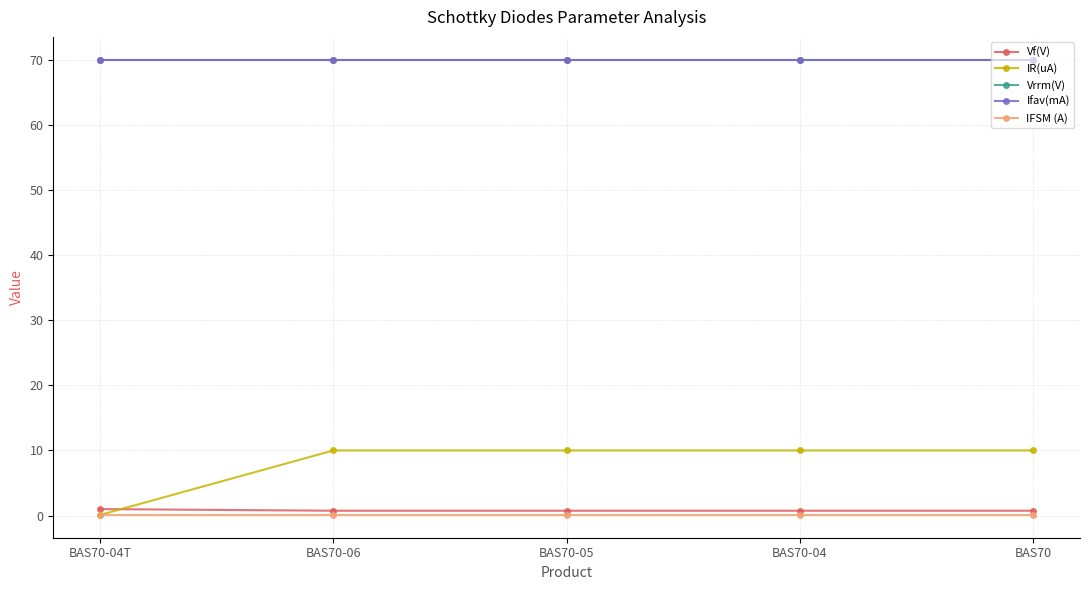

Rank the series by their maximum value, from lowest to highest.

IFSM (A), Vf(V), IR(uA), Vrrm(V), Ifav(mA)